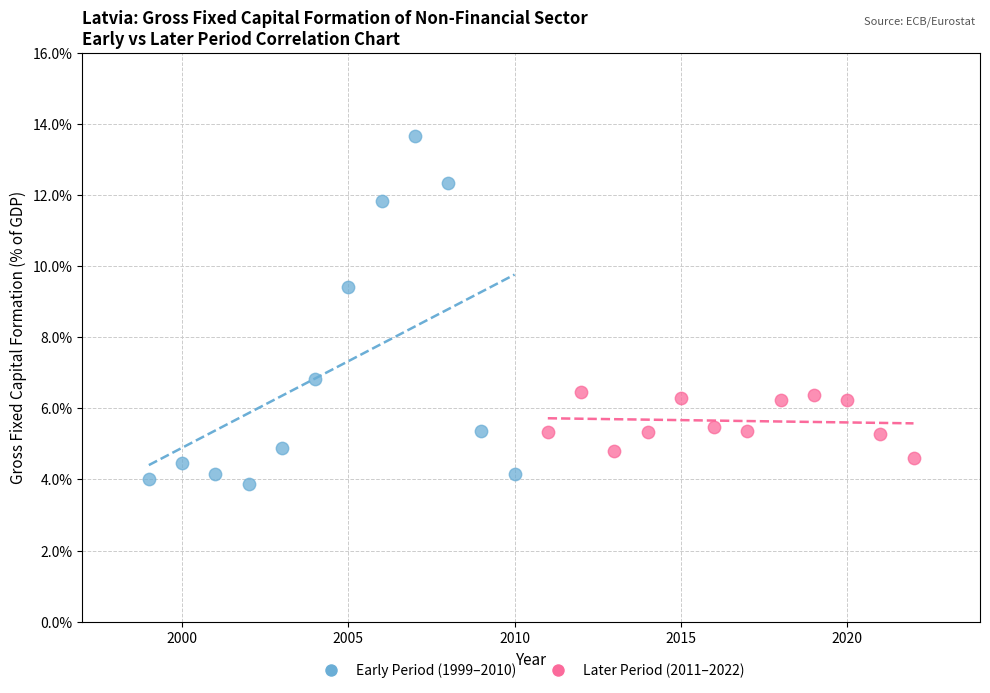

Which series contains the lowest Y value?

Early Period (1999–2010)